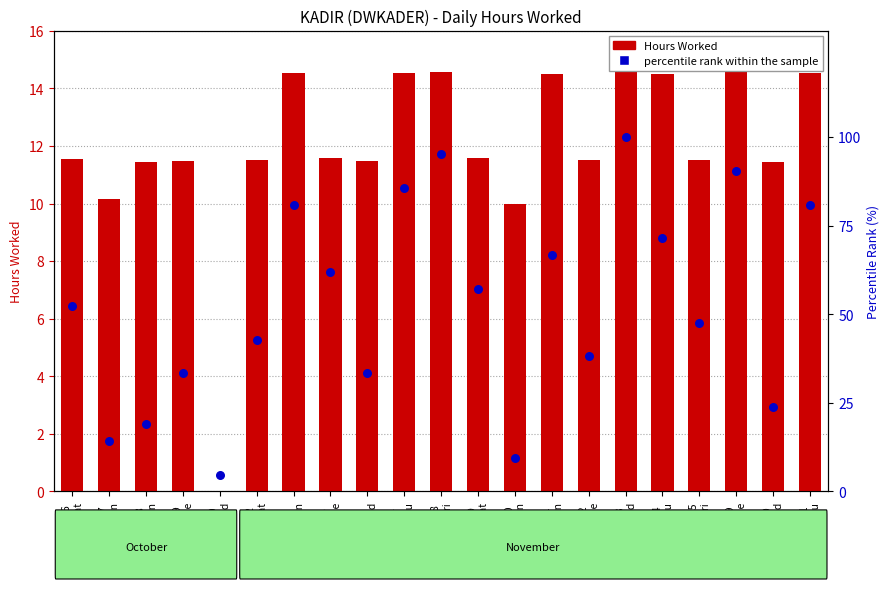

Which series has the widest spread of Y values?

percentile rank within the sample